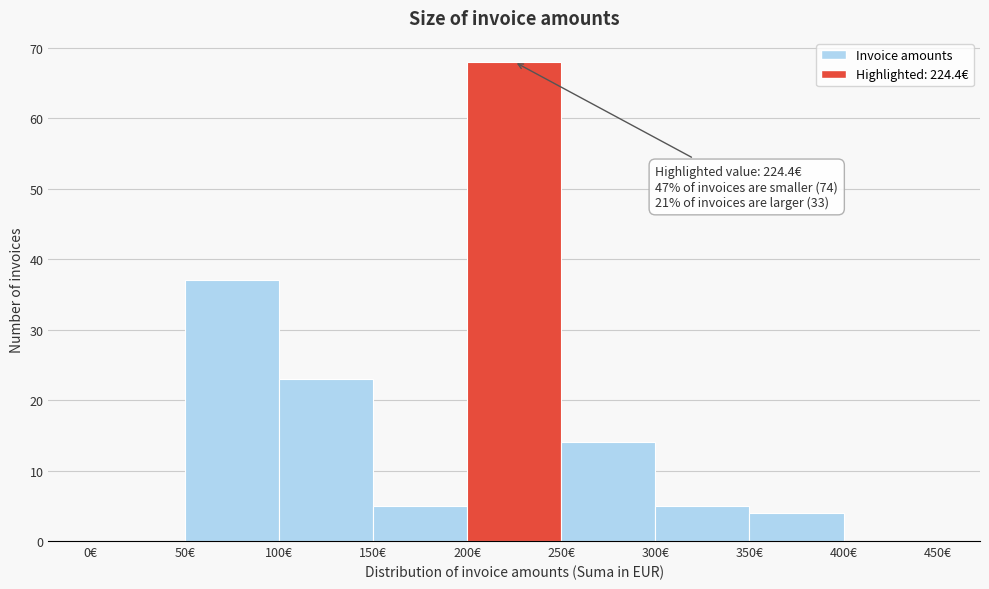

Which range on the x-axis has the tallest bar?

200 to 250